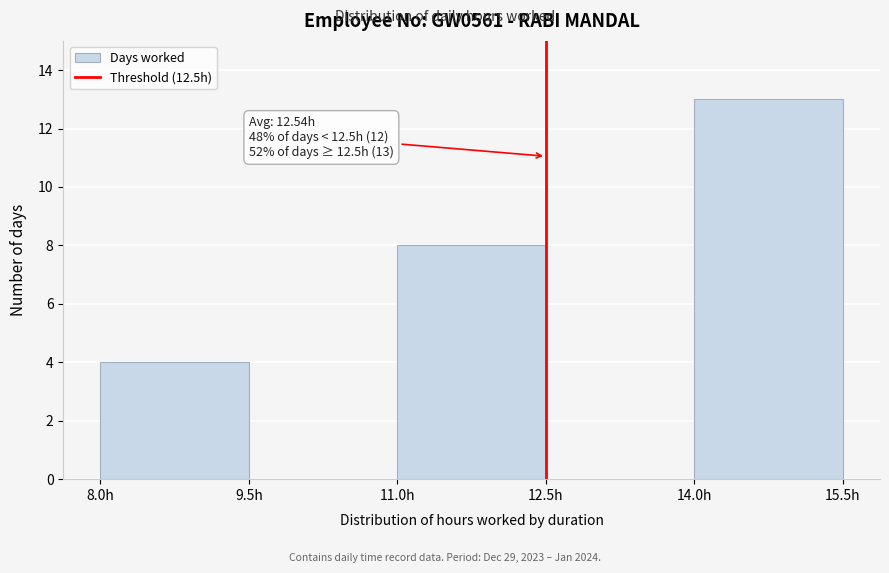

Over which range of the x-axis is the bar tallest?

14.0 to 15.5